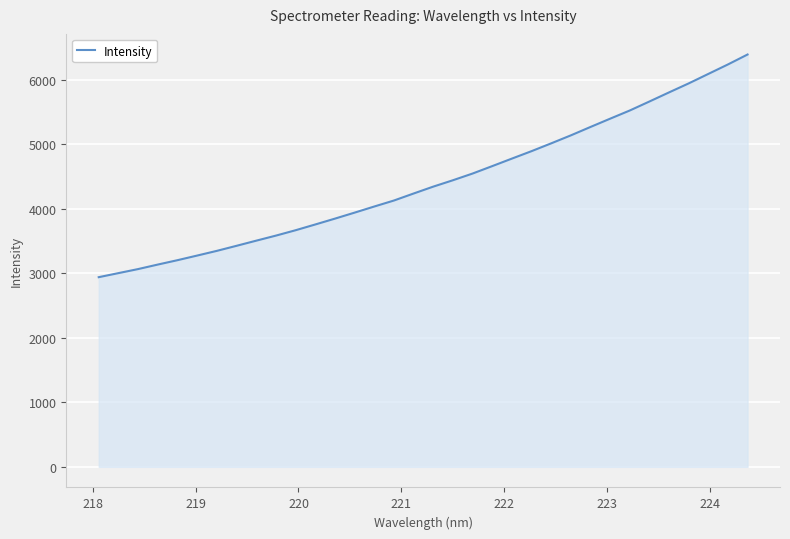

True or false: the data has more than 0 interior local peaks.

False